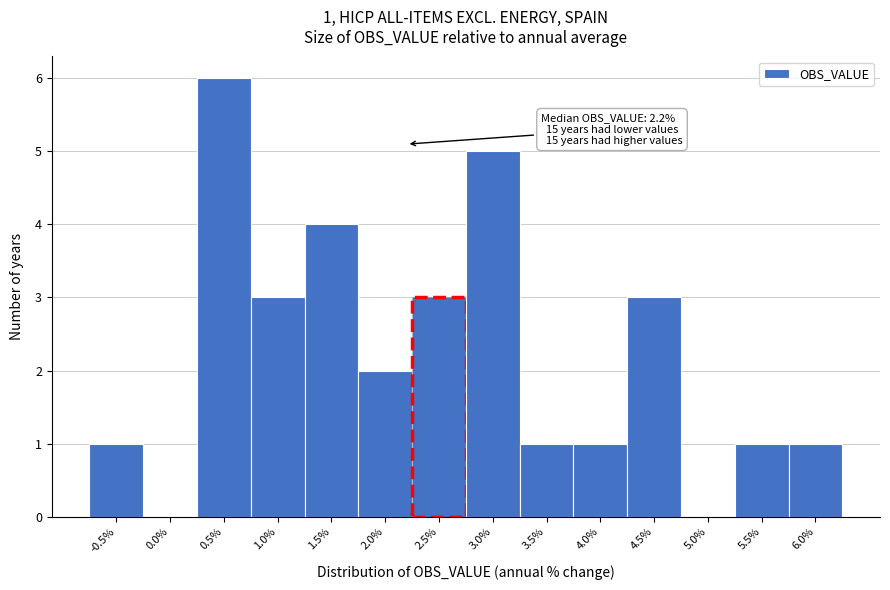

Reading right to left, transcribe all the data shown in this chart.

6.0%=1	5.5%=1	5.0%=0	4.5%=3	4.0%=1	3.5%=1	3.0%=5	2.5%=3	2.0%=2	1.5%=4	1.0%=3	0.5%=6	0.0%=0	-0.5%=1